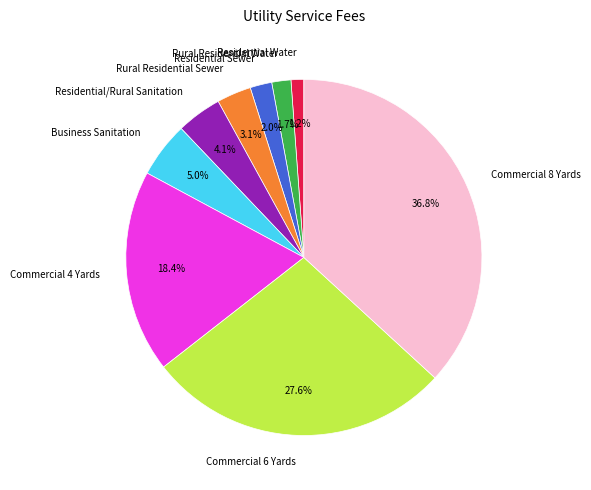

To the nearest percent, what is the average slice percentage?

11%